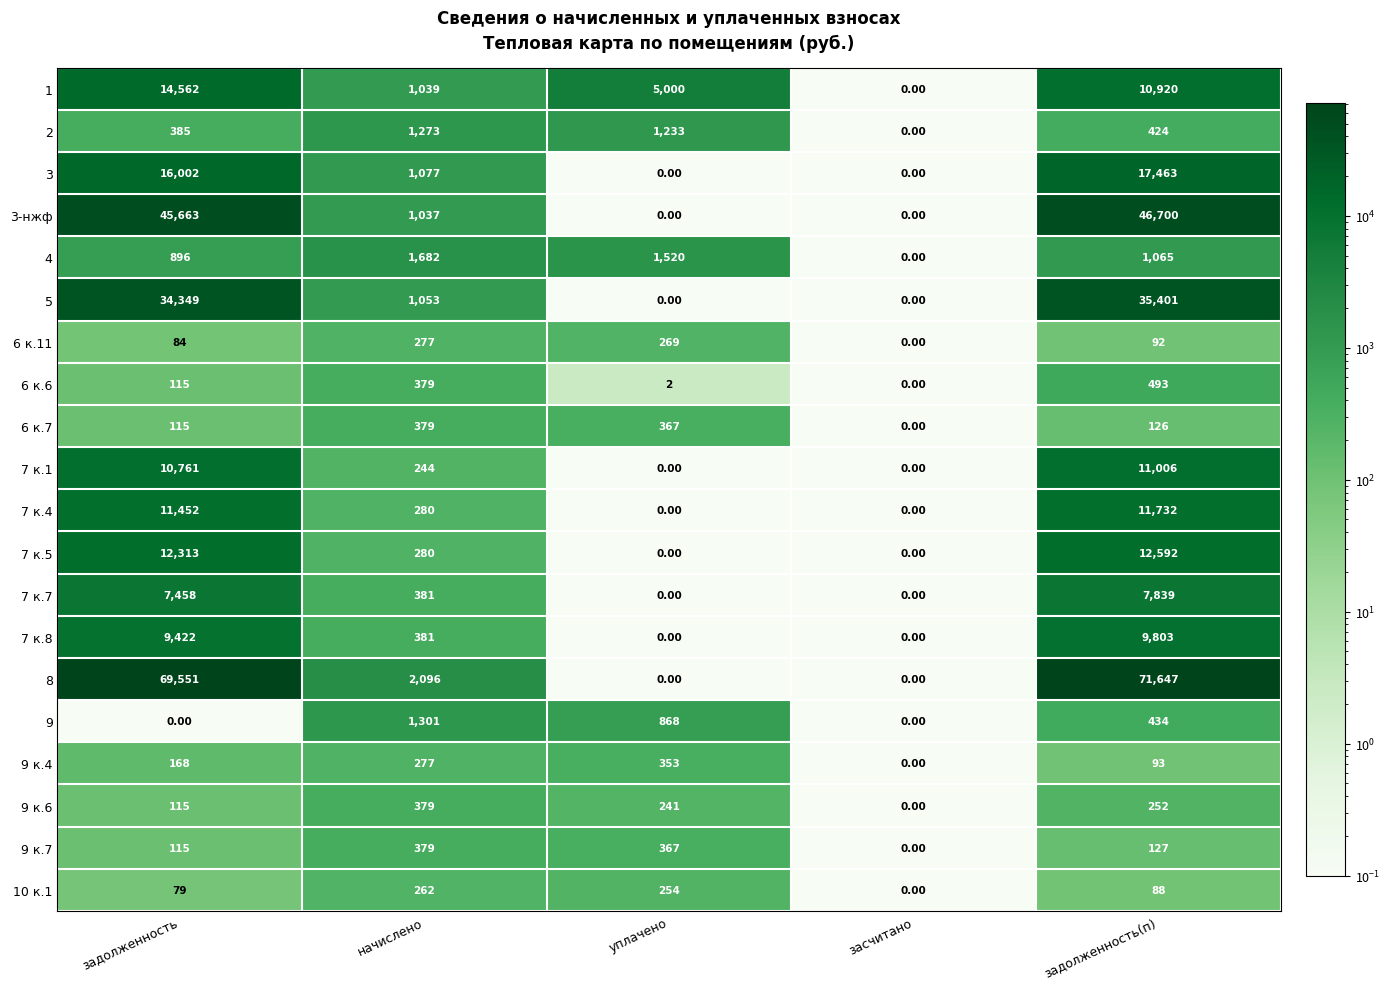

Which label corresponds to the largest value in the chart?

задолженность(п)